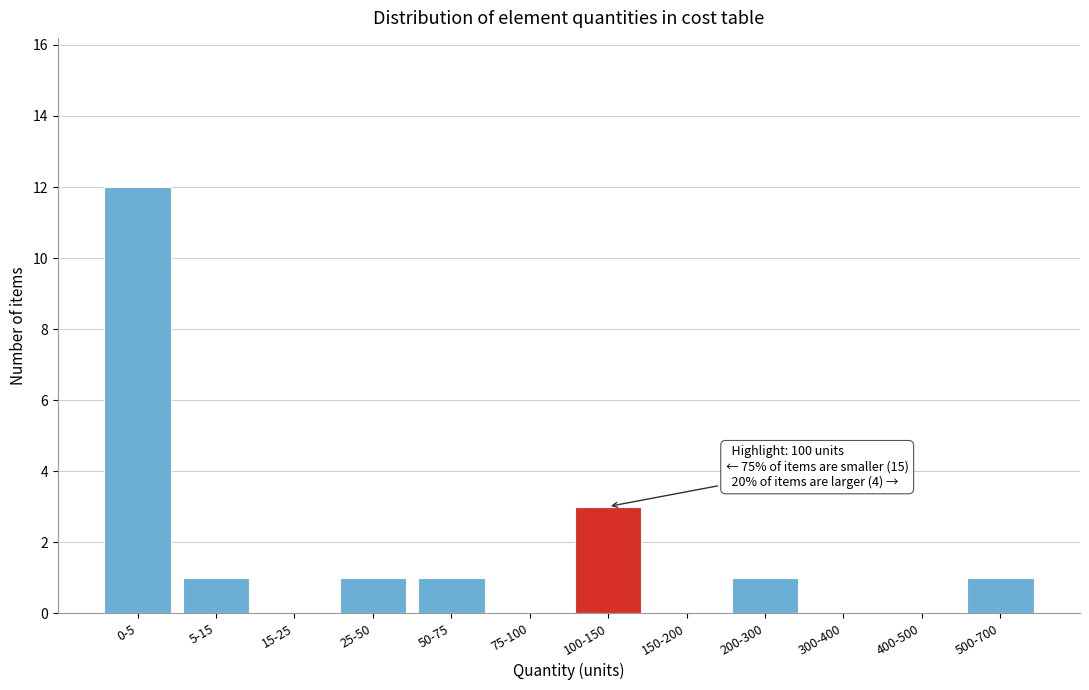

Reading left to right, what are all the values shown in this chart?

0-5=12	5-15=1	15-25=0	25-50=1	50-75=1	75-100=0	100-150=3	150-200=0	200-300=1	300-400=0	400-500=0	500-700=1